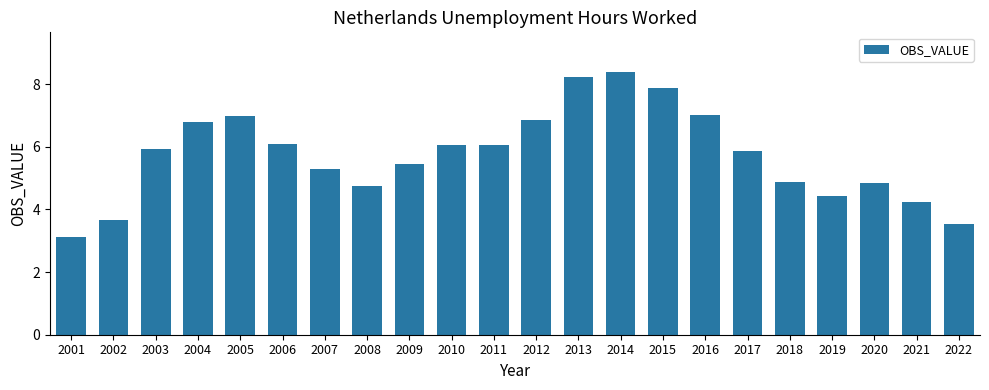

The chart shows a value of 2.9 at 2017. True or false?

False